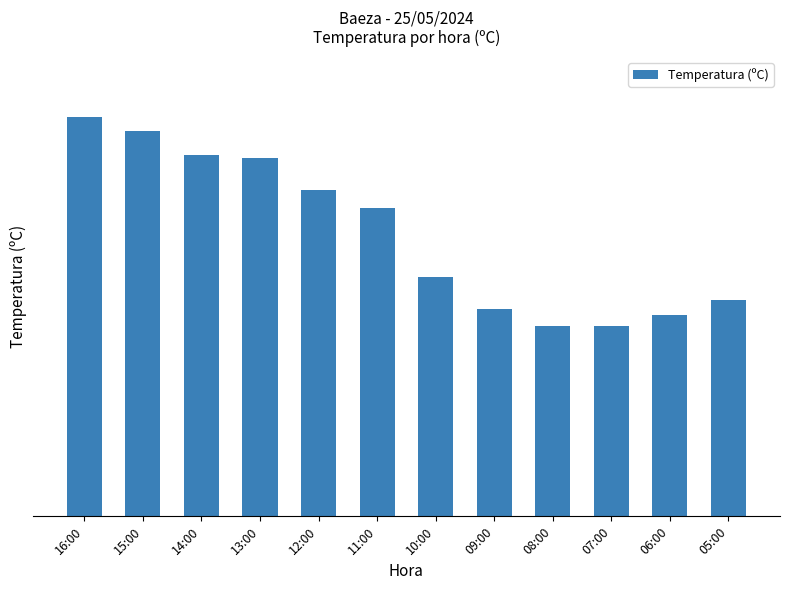

Rank the categories by value from highest to lowest.

16:00, 15:00, 14:00, 13:00, 12:00, 11:00, 10:00, 05:00, 09:00, 06:00, 08:00, 07:00